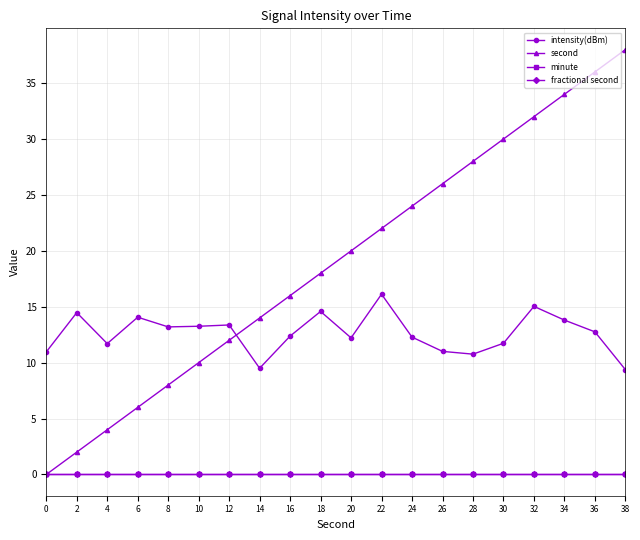

True or false: intensity(dBm) has a value of 6.3 at 10.

False